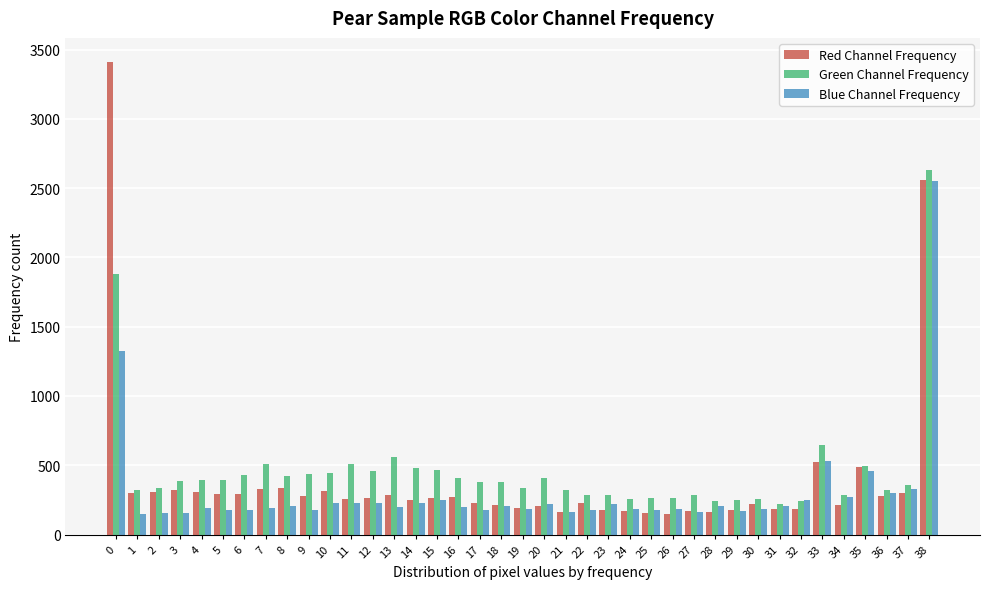

Is it true that Red Channel Frequency equals 3414 at 0?

True